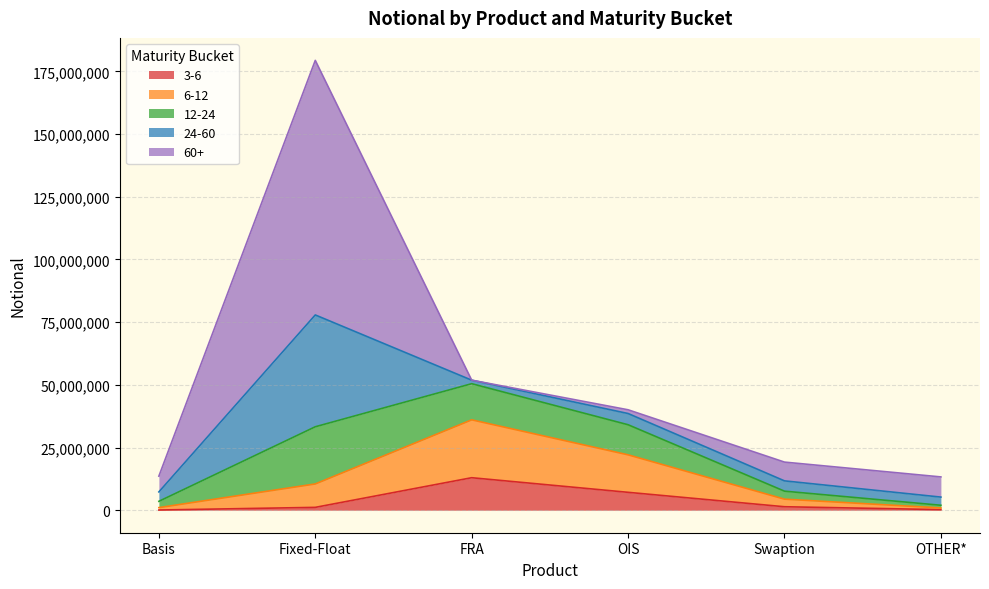

True or false: 12-24 and 3-6 intersect in this chart.

False